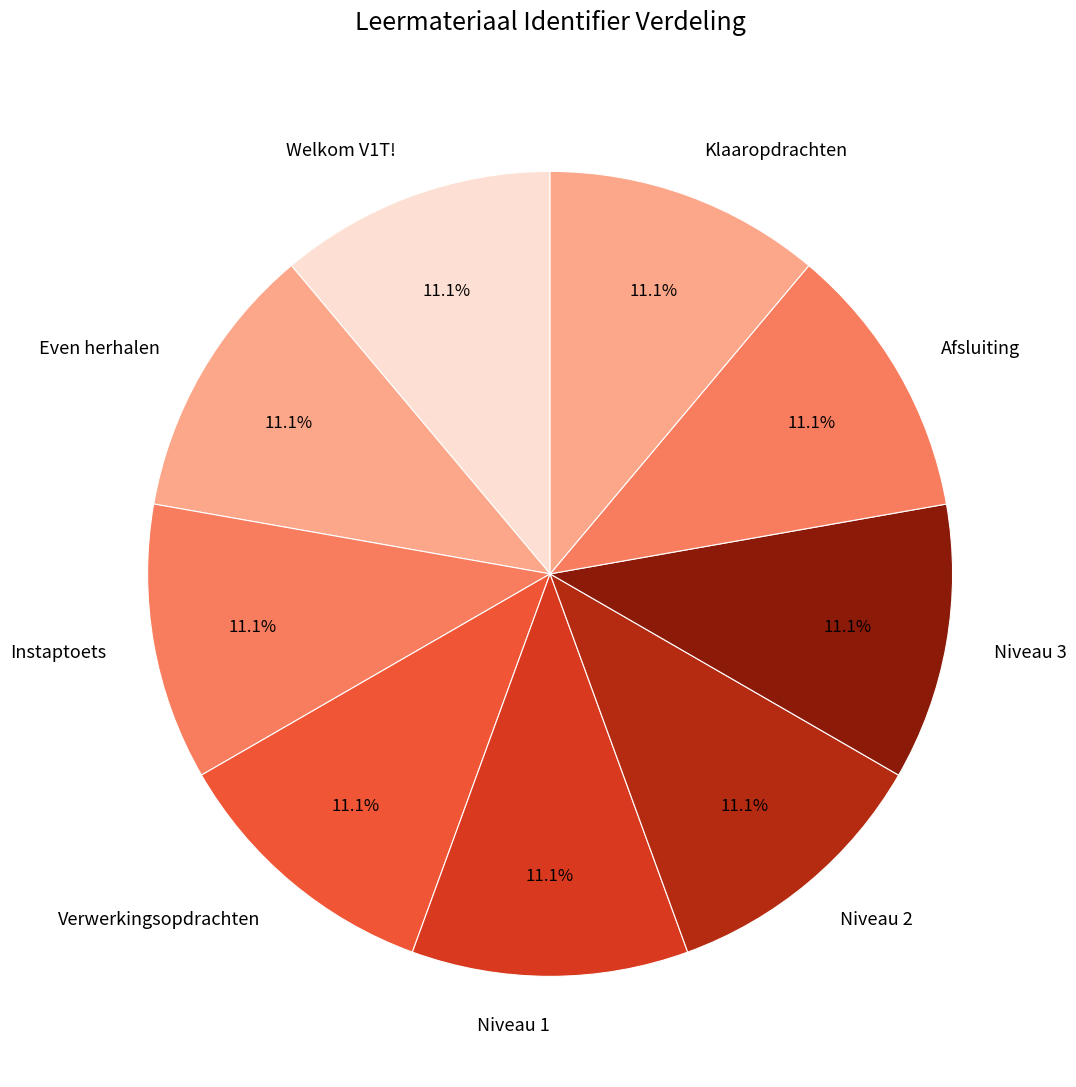

To the nearest percent, what percentage of the pie is Niveau 1?

11%